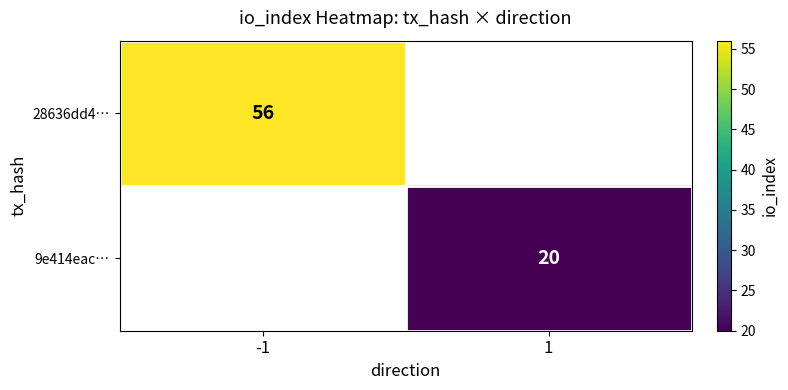

How many distinct data groups are displayed?

2